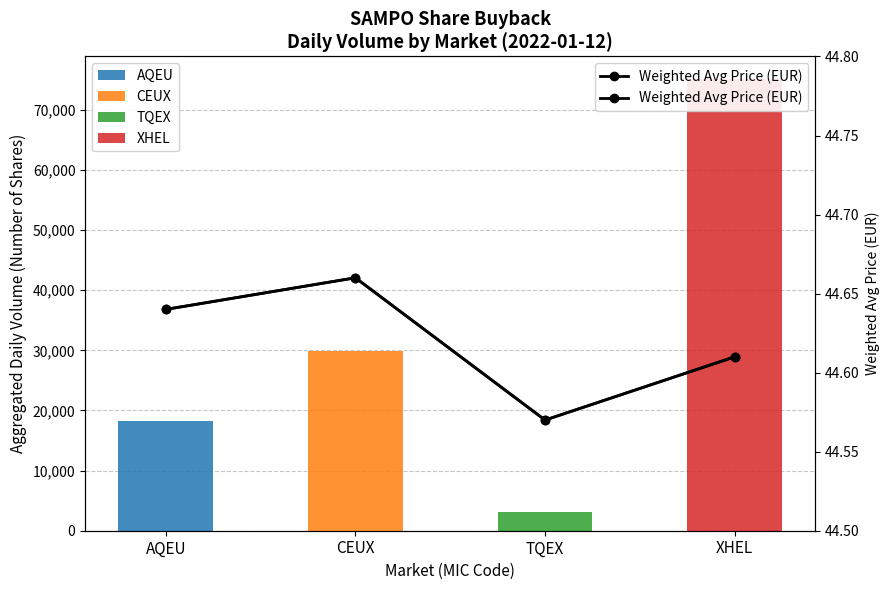

Reading left to right, extract all data points from this chart.

AQEU: 18185.0	0.0	0.0	0.0
CEUX: 0.0	29891.0	0.0	0.0
TQEX: 0.0	0.0	3108.0	0.0
XHEL: 0.0	0.0	0.0	75136.0
Weighted Avg Price (EUR): 44.6	44.7	44.6	44.6